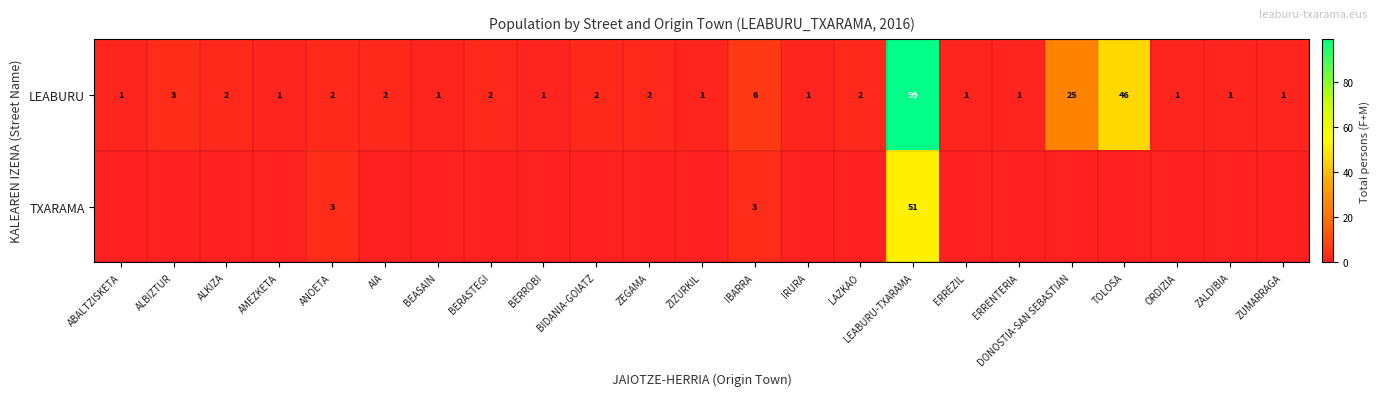

How many data points in LEABURU are less than 2?

11